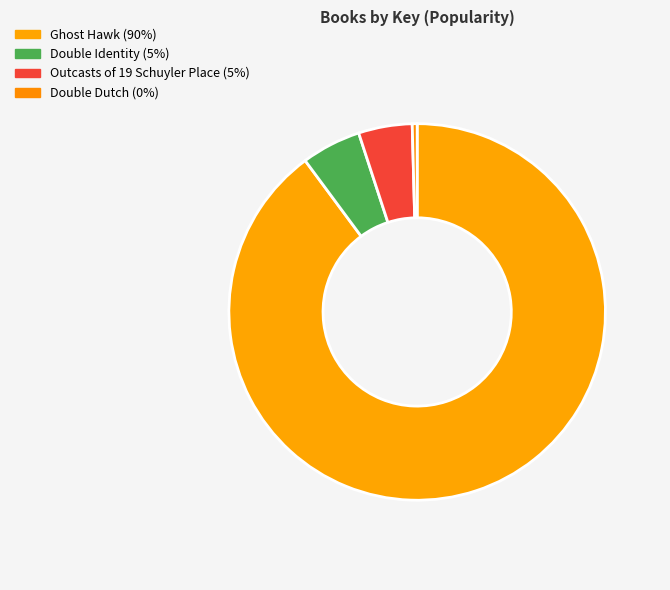

What percentage do Double Identity and Outcasts of 19 Schuyler Place together represent?

9.7%